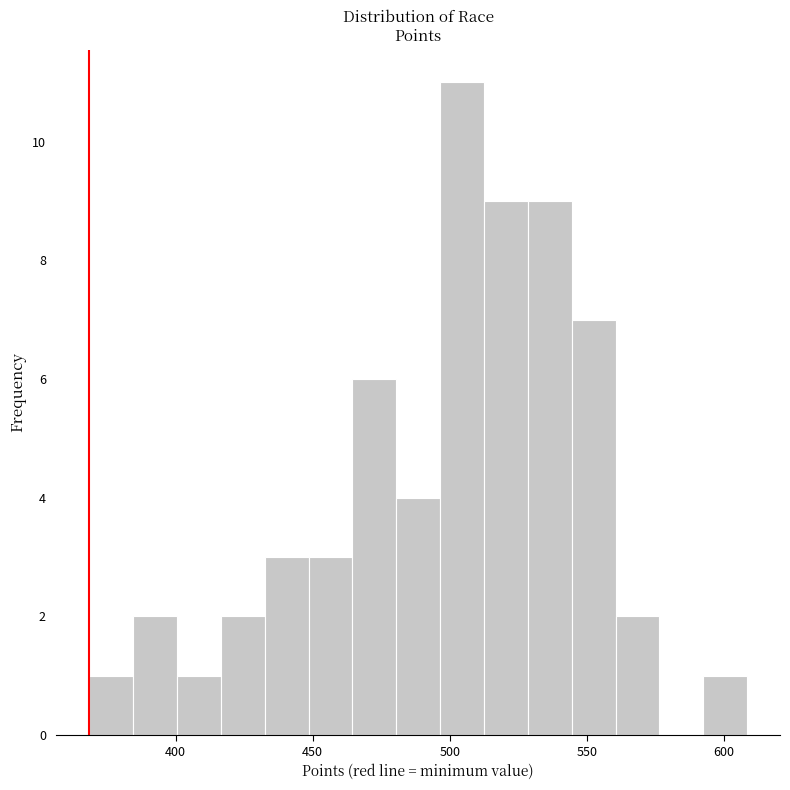

Around what value on the x-axis is the tallest bar? Give the approximate position of its centre, as read against the axis.

505